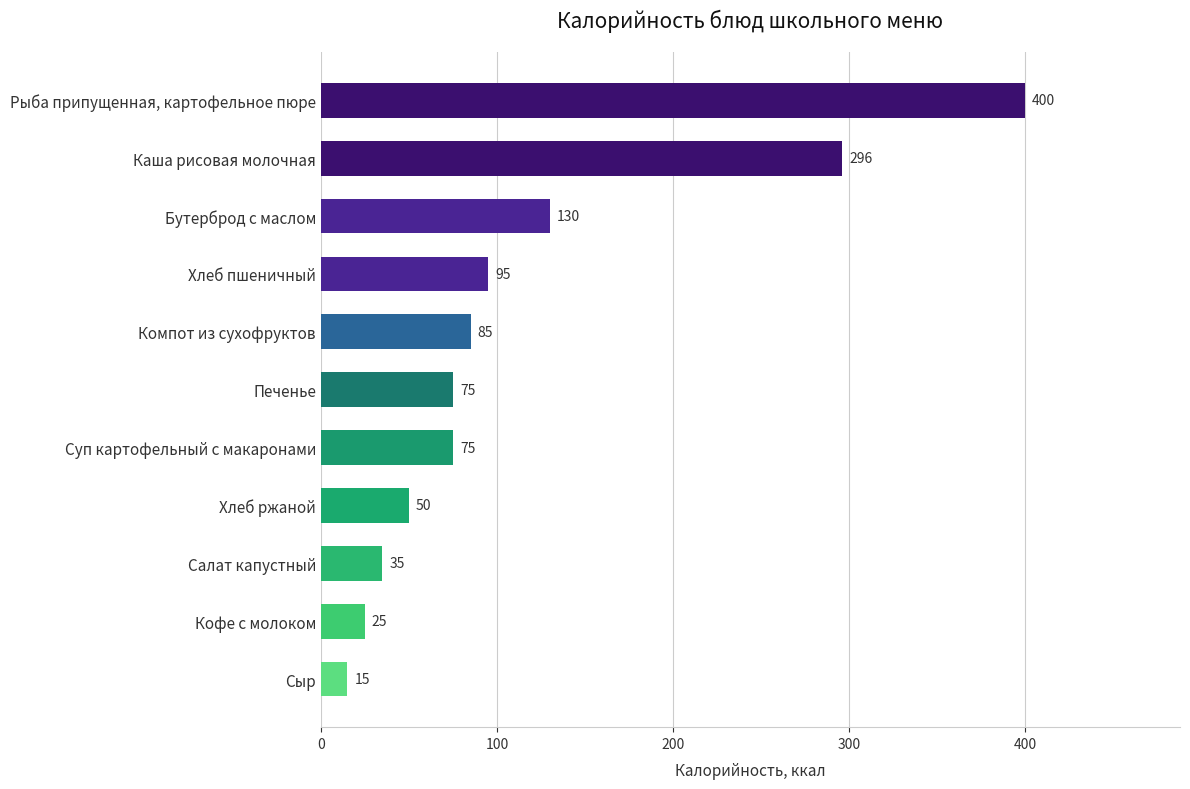

Approximately how many times larger is the value at Каша рисовая молочная compared to Хлеб пшеничный?

3.1